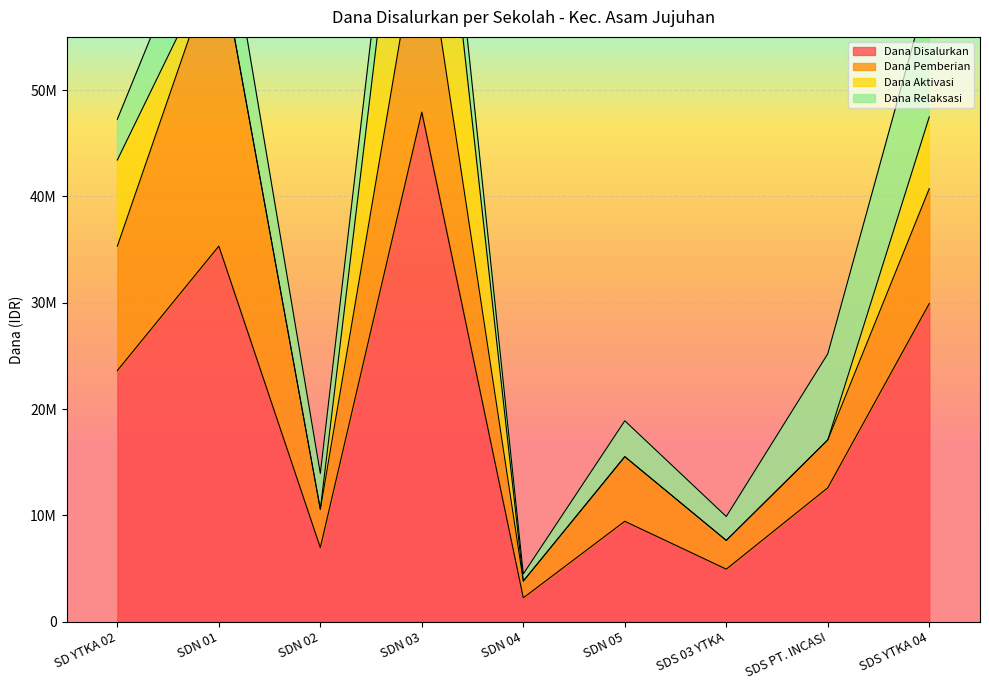

What is the value of the Dana Disalurkan point at the 4th from the left?

47925000